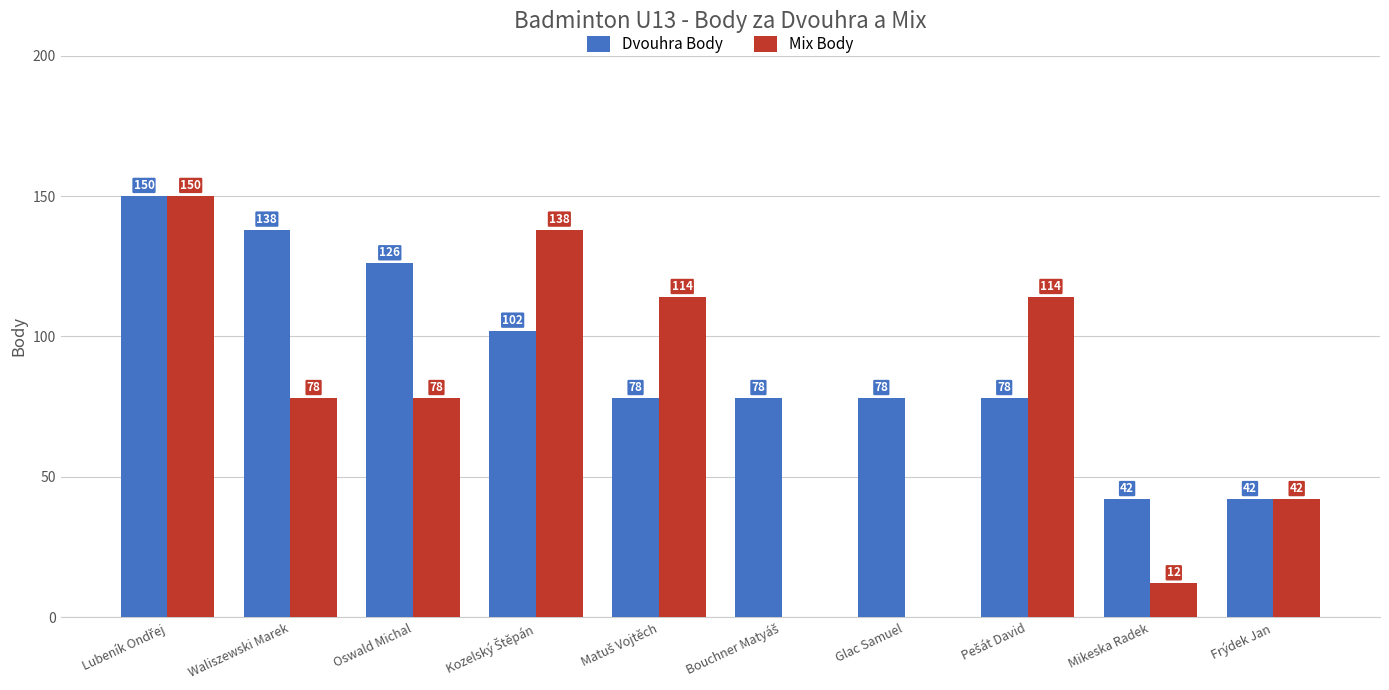

What is the maximum value for Dvouhra Body?

150